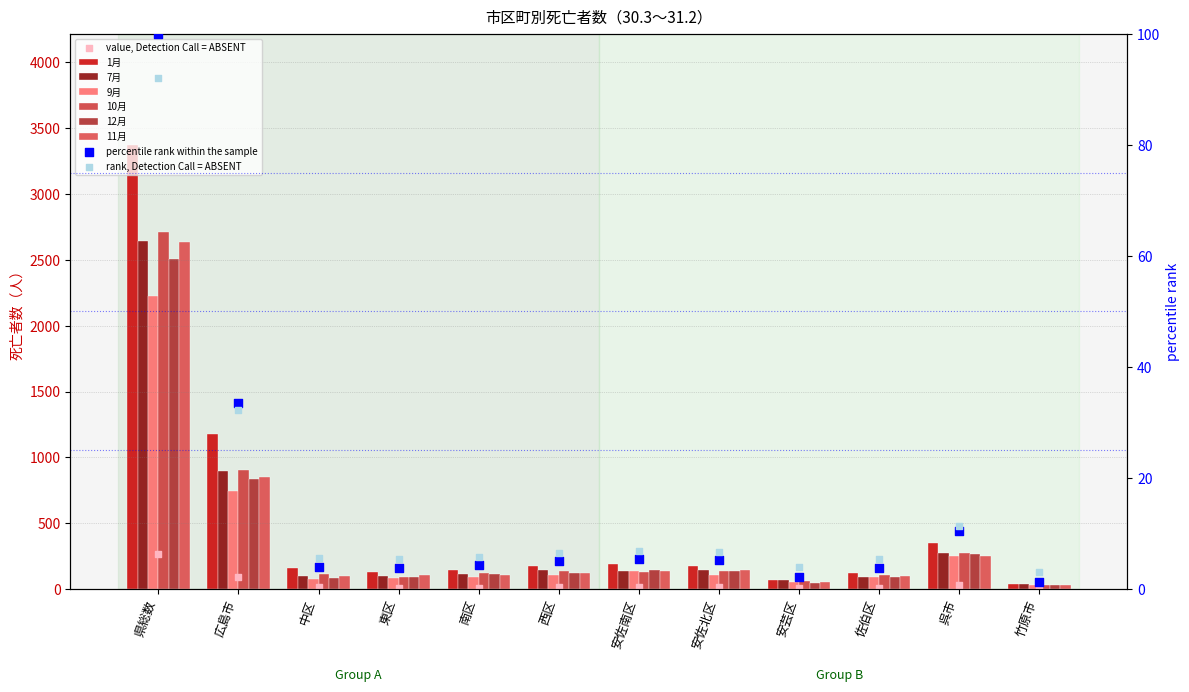

Which series has the largest total across all categories?

1月